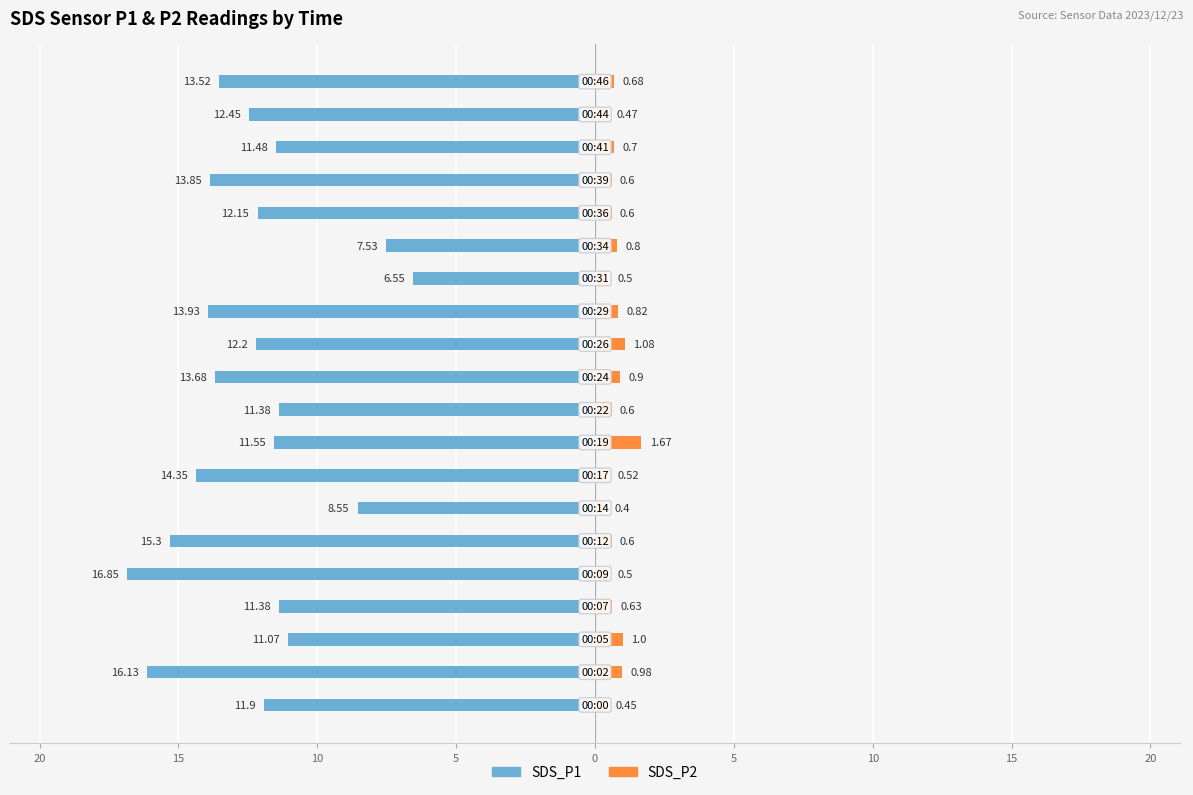

Reading right to left, transcribe all the data shown in this chart.

SDS_P1: -13.5	-12.4	-11.5	-13.8	-12.2	-7.5	-6.5	-13.9	-12.2	-13.7	-11.4	-11.6	-14.3	-8.6	-15.3	-16.9	-11.4	-11.1	-16.1	-11.9
SDS_P2: 0.7	0.5	0.7	0.6	0.6	0.8	0.5	0.8	1.1	0.9	0.6	1.7	0.5	0.4	0.6	0.5	0.6	1.0	1.0	0.5